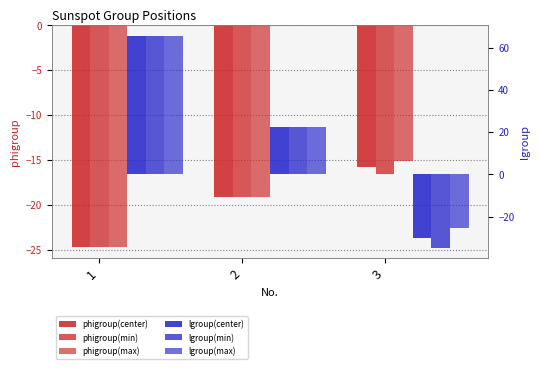

What is the difference between the maximum and second lowest values in the phigroup(min) series?

2.6